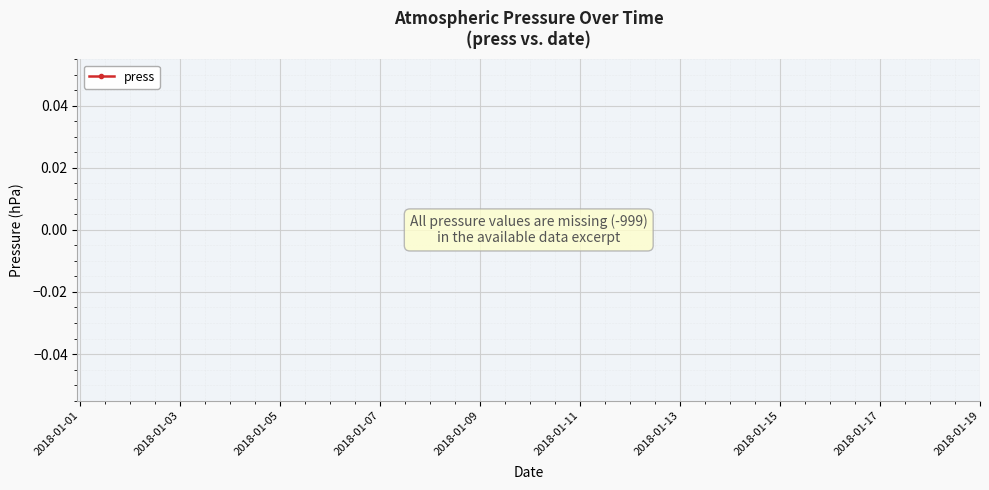

How many lines are shown in the chart?

1